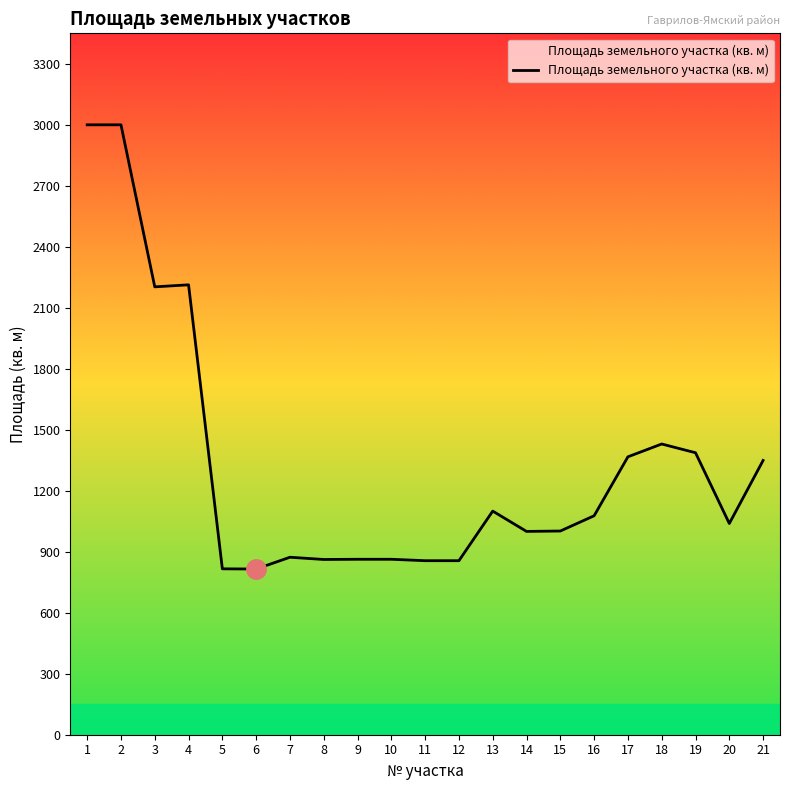

Approximately how many times larger is the value at 19 compared to 3?

0.6